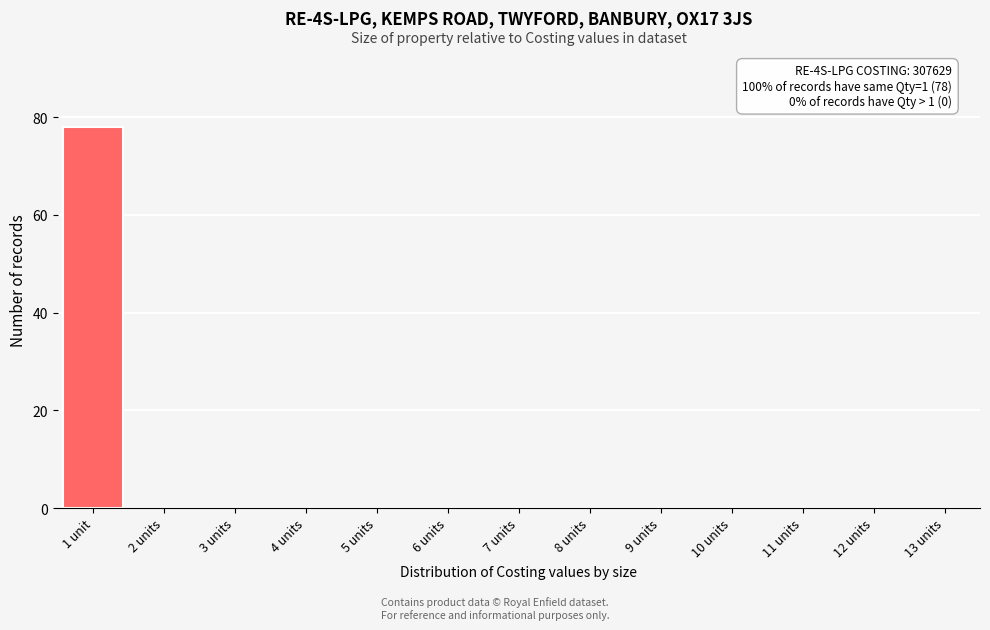

Reading right to left, extract all data points from this chart.

13 units=0	12 units=0	11 units=0	10 units=0	9 units=0	8 units=0	7 units=0	6 units=0	5 units=0	4 units=0	3 units=0	2 units=0	1 unit=78